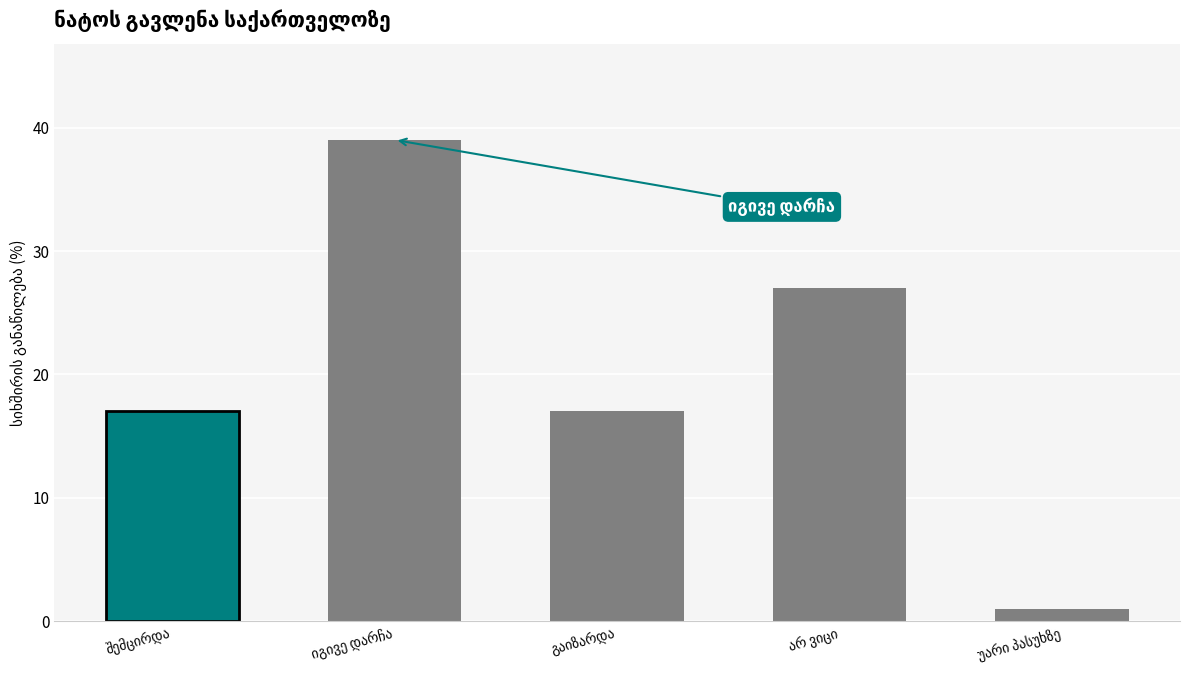

What is the maximum value shown in the chart?

39